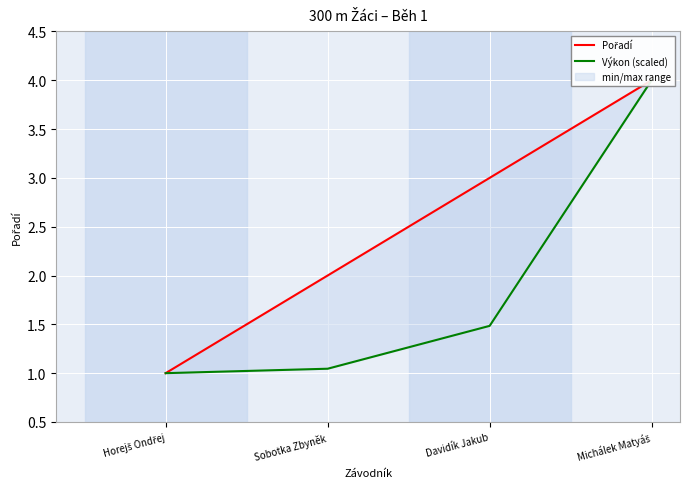

True or false: Pořadí and Výkon (scaled) cross at least once.

False